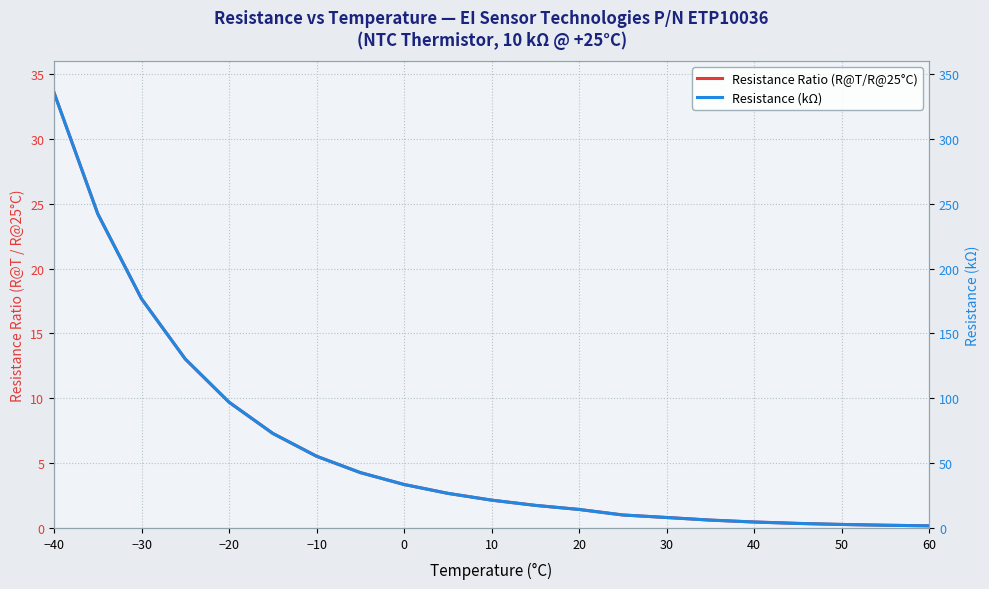

The Resistance Ratio (R@T/R@25°C) series shows 2.9 at 20. True or false?

False